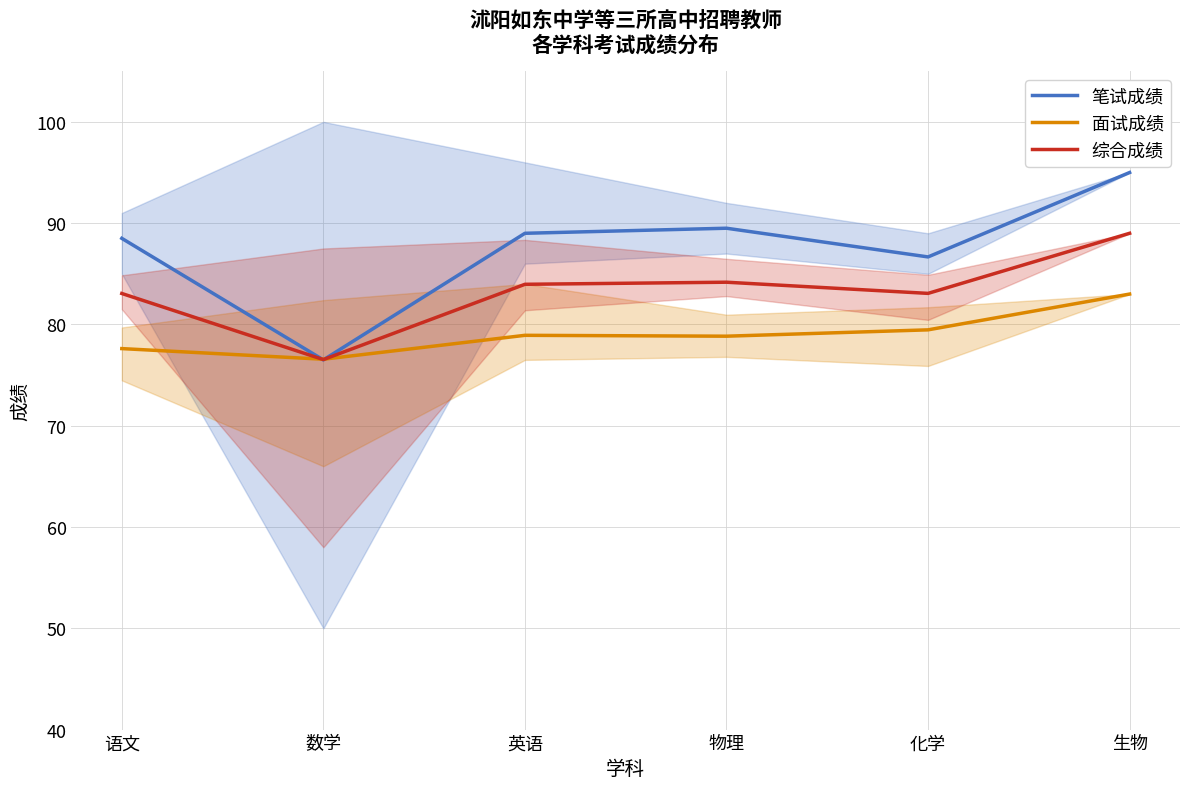

What is the label of the 6th point from the left?

生物